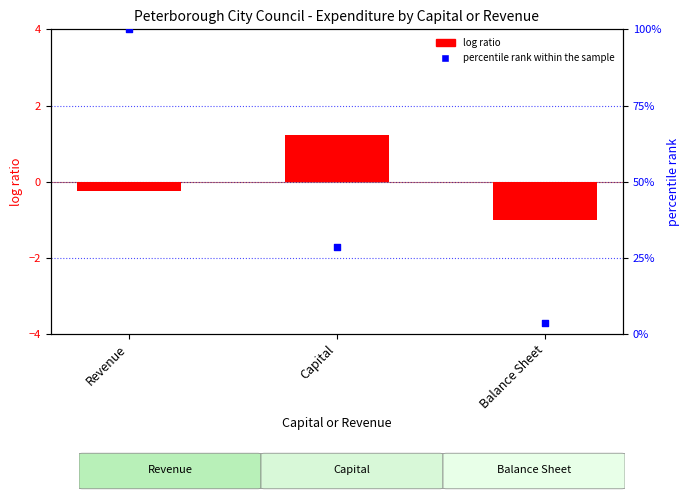

Is the value of percentile rank within the sample at Revenue greater than the value of log ratio at Capital?

Yes